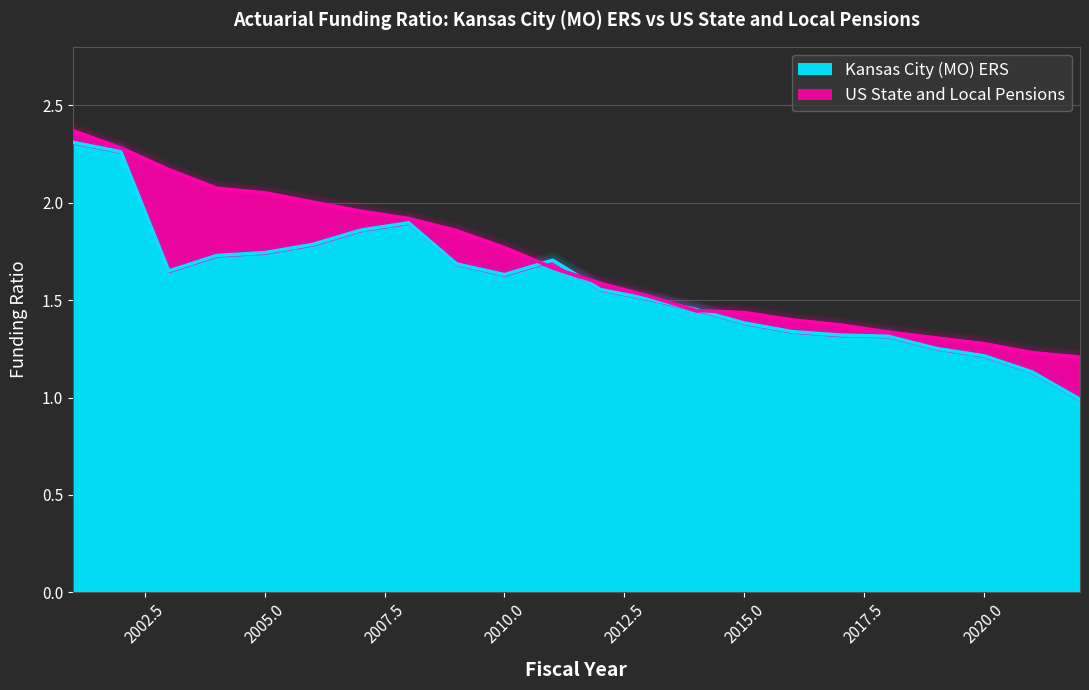

At how many categories does at least one series exceed 1?

22